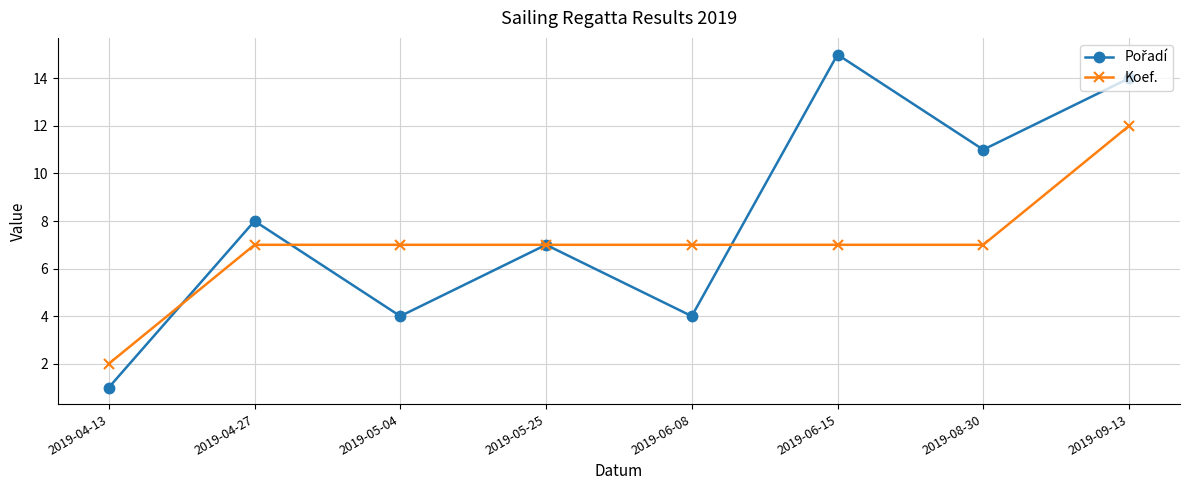

What is the greatest value displayed?

15